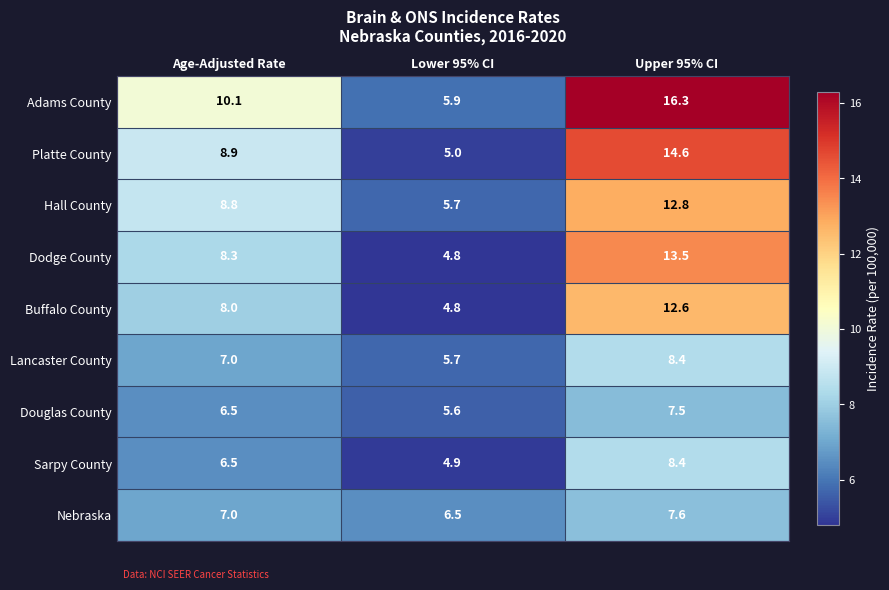

List the labels in order of Platte County value, smallest first.

Lower 95% CI, Age-Adjusted Rate, Upper 95% CI